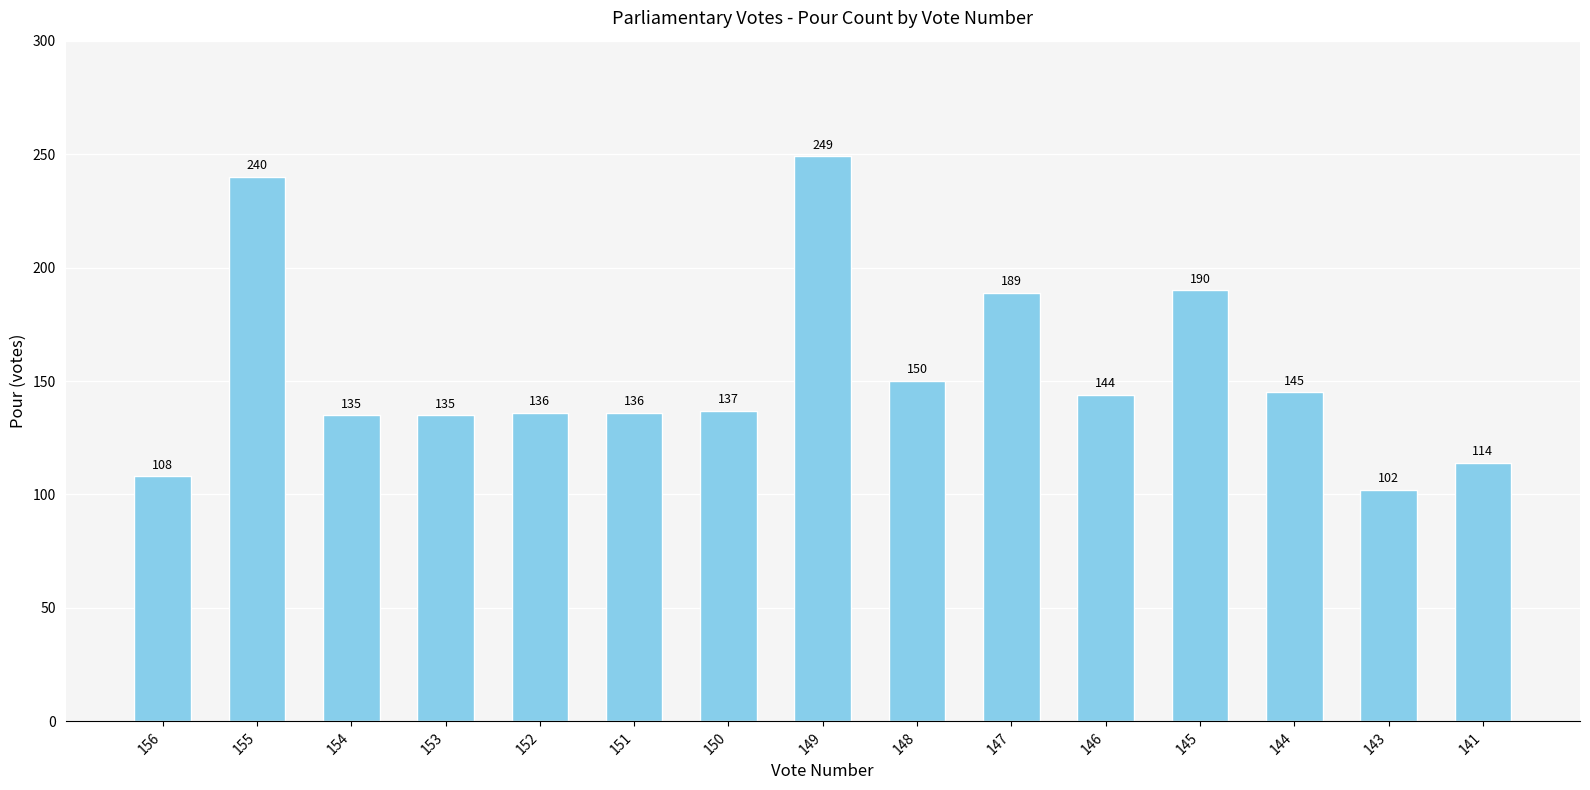

True or false: the data shows 149 at 143.

False